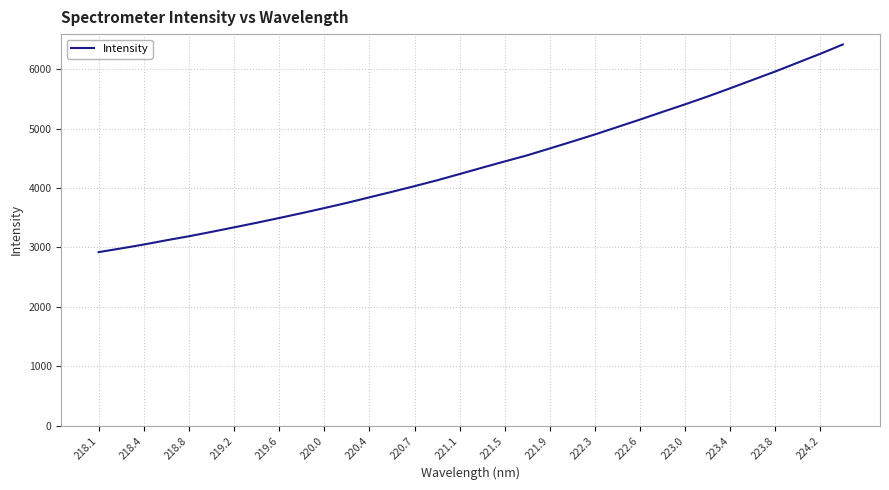

What is the greatest value displayed?

6416.8